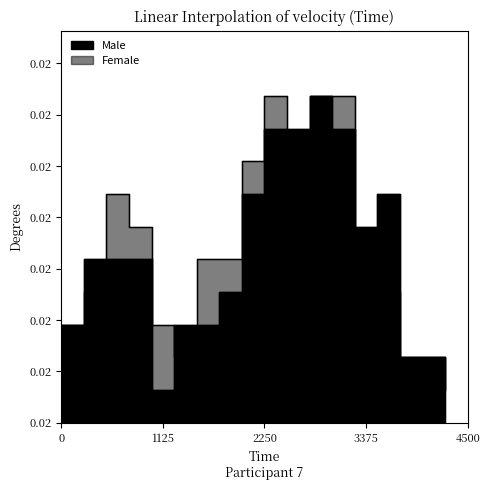

Where is Male nearest to the value 27?

5 to 9